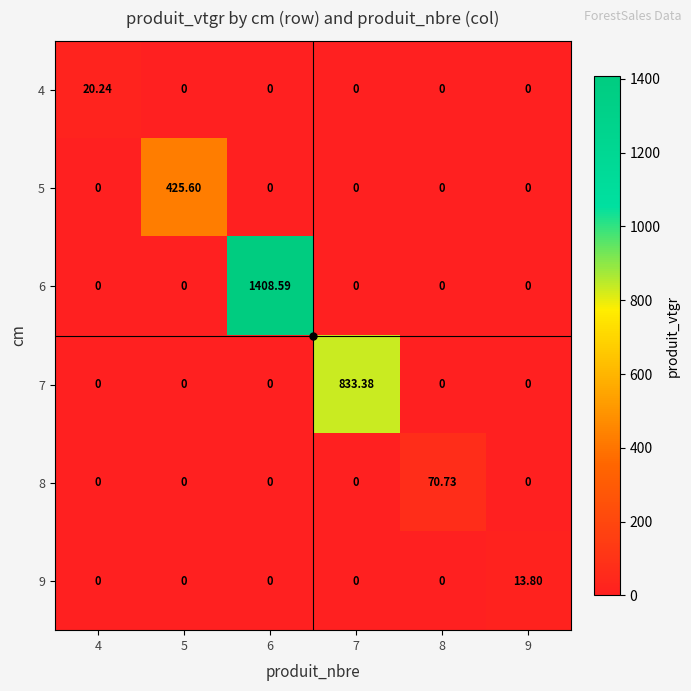

Reading left to right, transcribe all the data shown in this chart.

4: 4=20.2	5=0.0	6=0.0	7=0.0	8=0.0	9=0.0
5: 4=0.0	5=425.6	6=0.0	7=0.0	8=0.0	9=0.0
6: 4=0.0	5=0.0	6=1408.6	7=0.0	8=0.0	9=0.0
7: 4=0.0	5=0.0	6=0.0	7=833.4	8=0.0	9=0.0
8: 4=0.0	5=0.0	6=0.0	7=0.0	8=70.7	9=0.0
9: 4=0.0	5=0.0	6=0.0	7=0.0	8=0.0	9=13.8